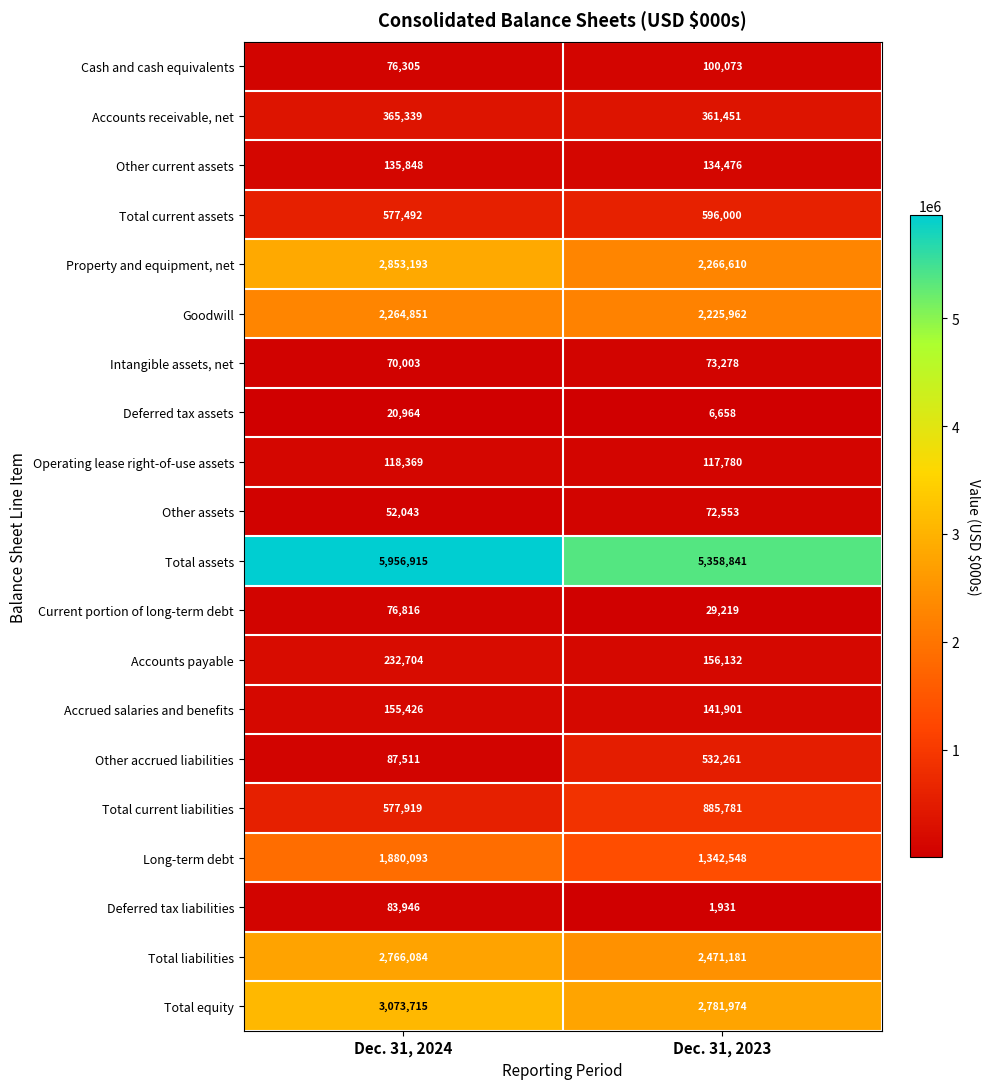

Which series has the widest spread of values?

Total assets